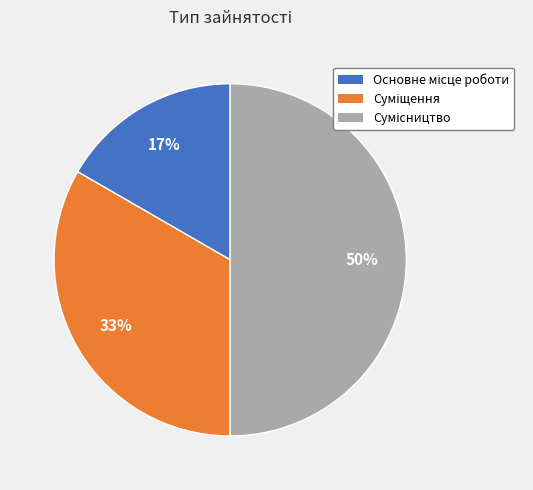

Count the number of slices in the pie.

3